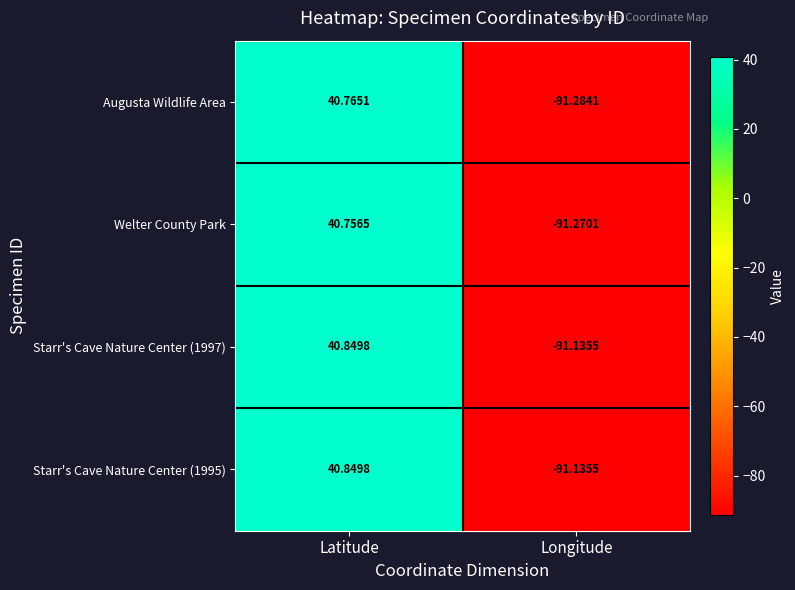

At which label does Welter County Park reach its minimum?

Longitude